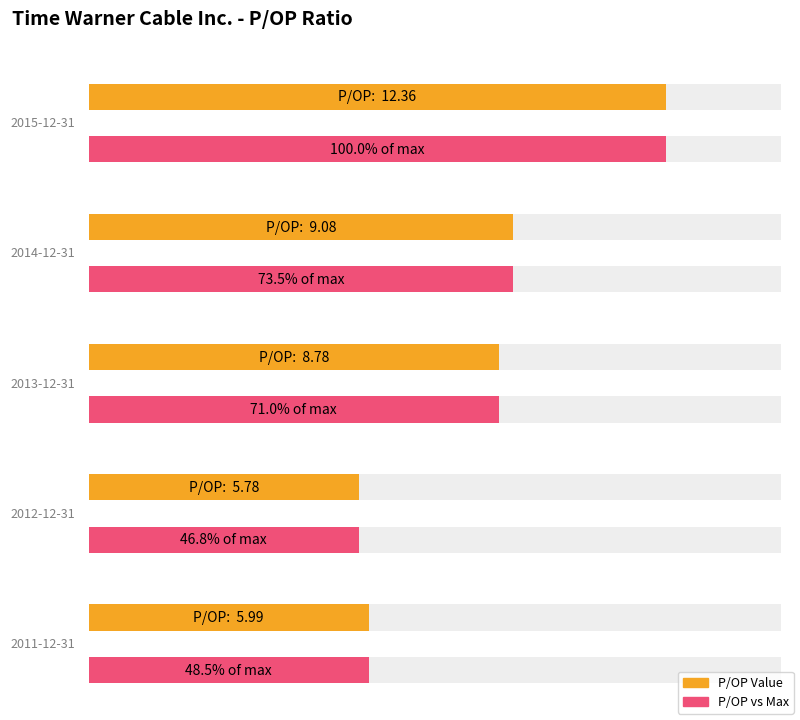

At which label does the data first exceed 8?

2015-12-31